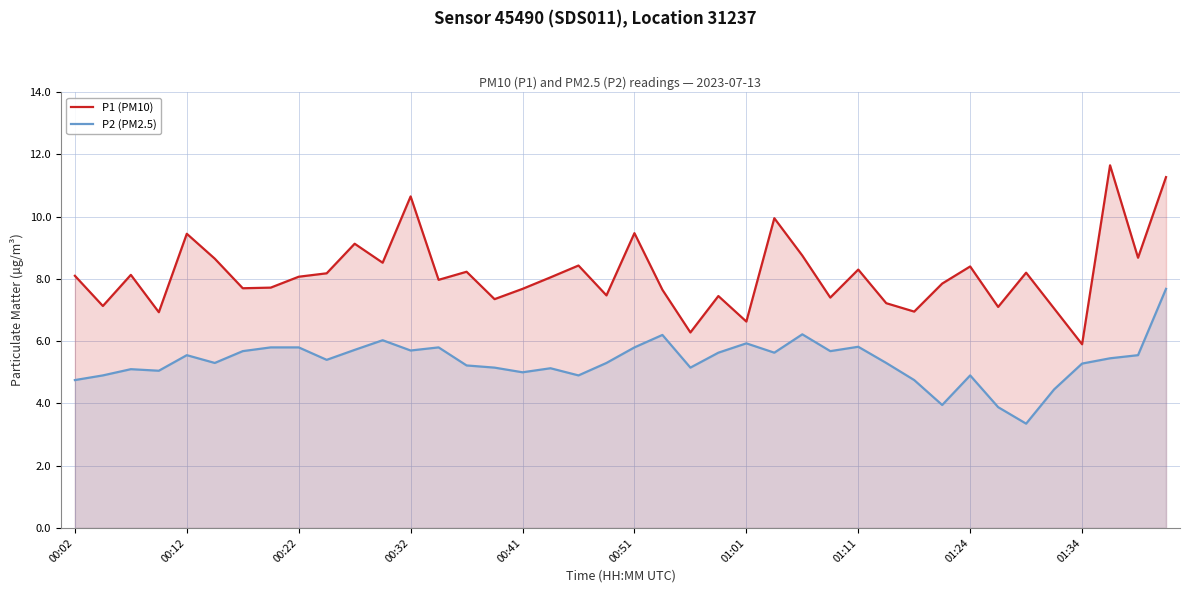

At how many categories does at least one series exceed 10?

3